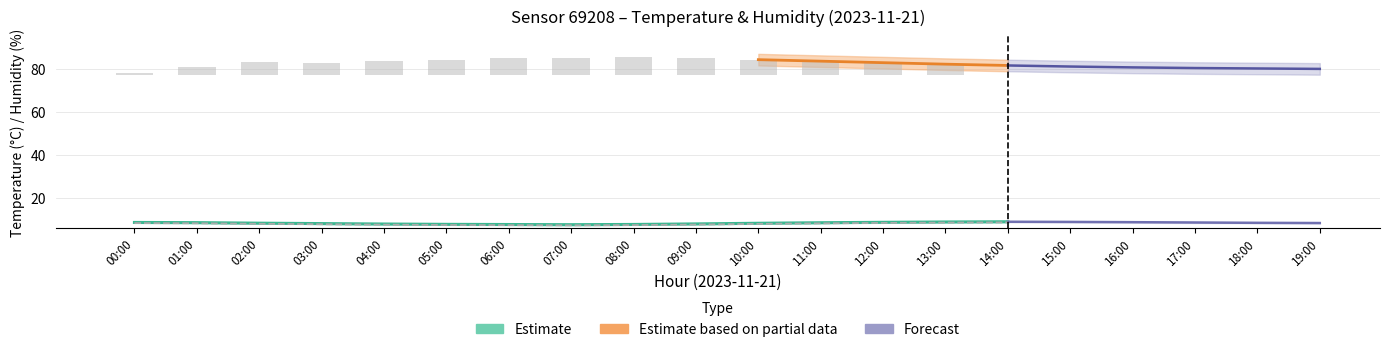

What is the value of the temperature bar at the 6th from the left?

7.6